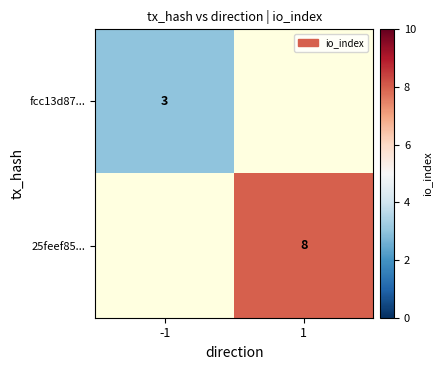

Between 1 and -1, which is larger?

-1